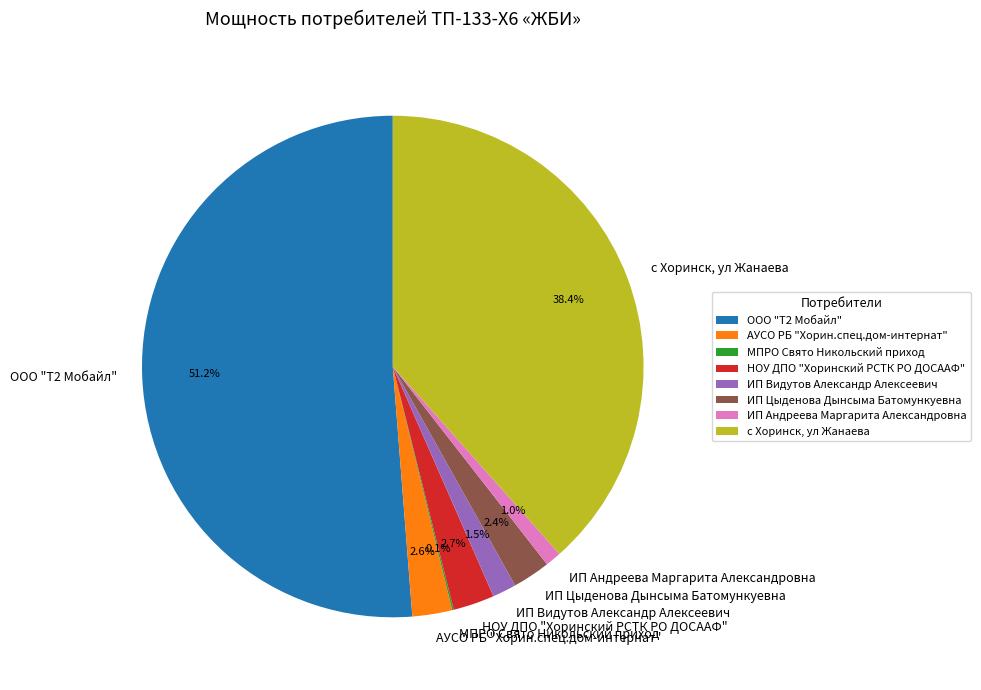

The с Хоринск, ул Жанаева slice represents 30% of the pie. True or false?

False